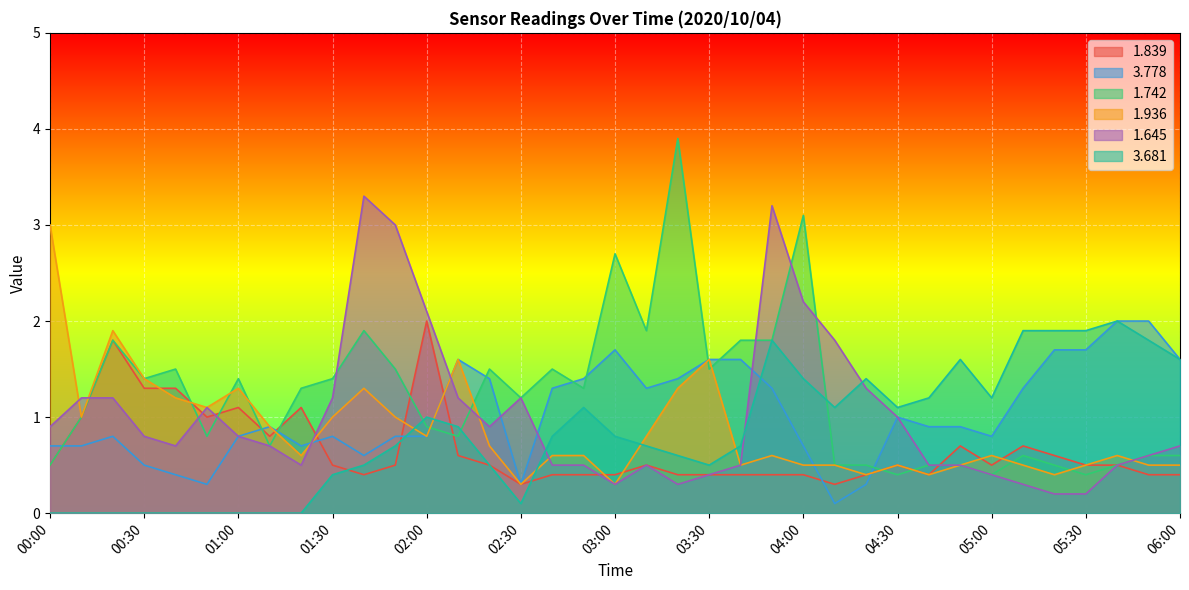

How many intersections are there between 1.839 and 3.681?

4